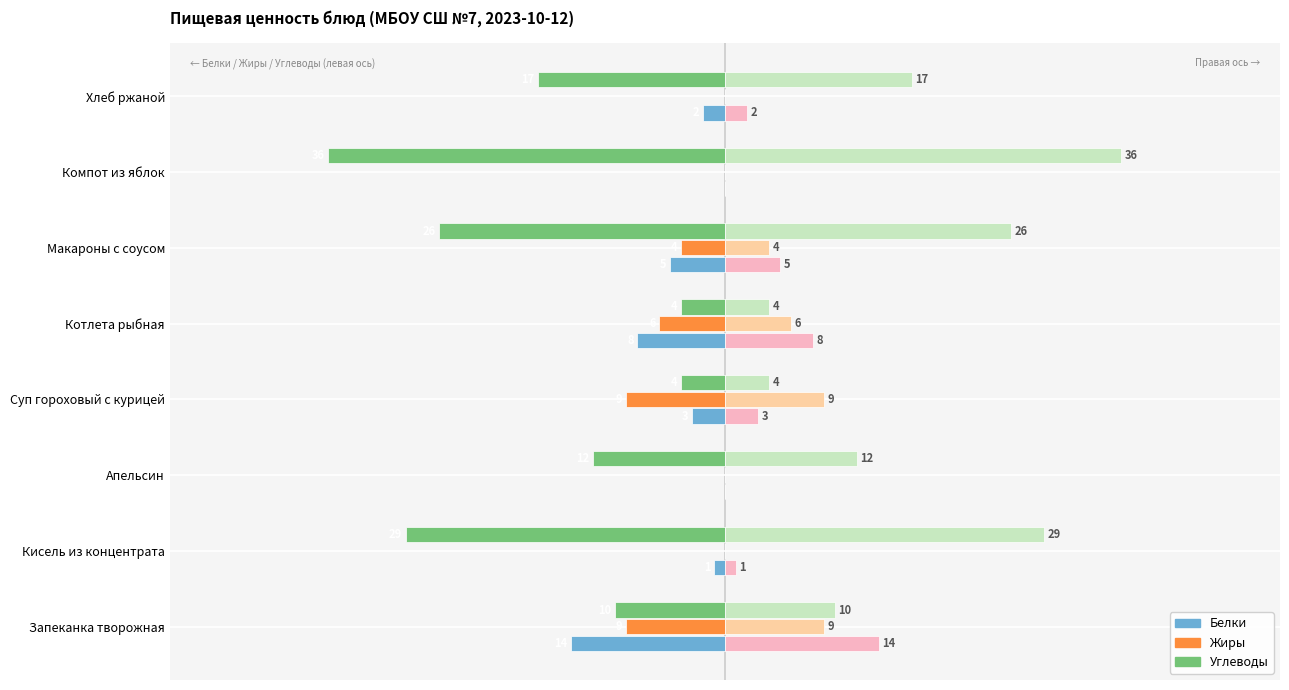

How many bars are there in each group?

3